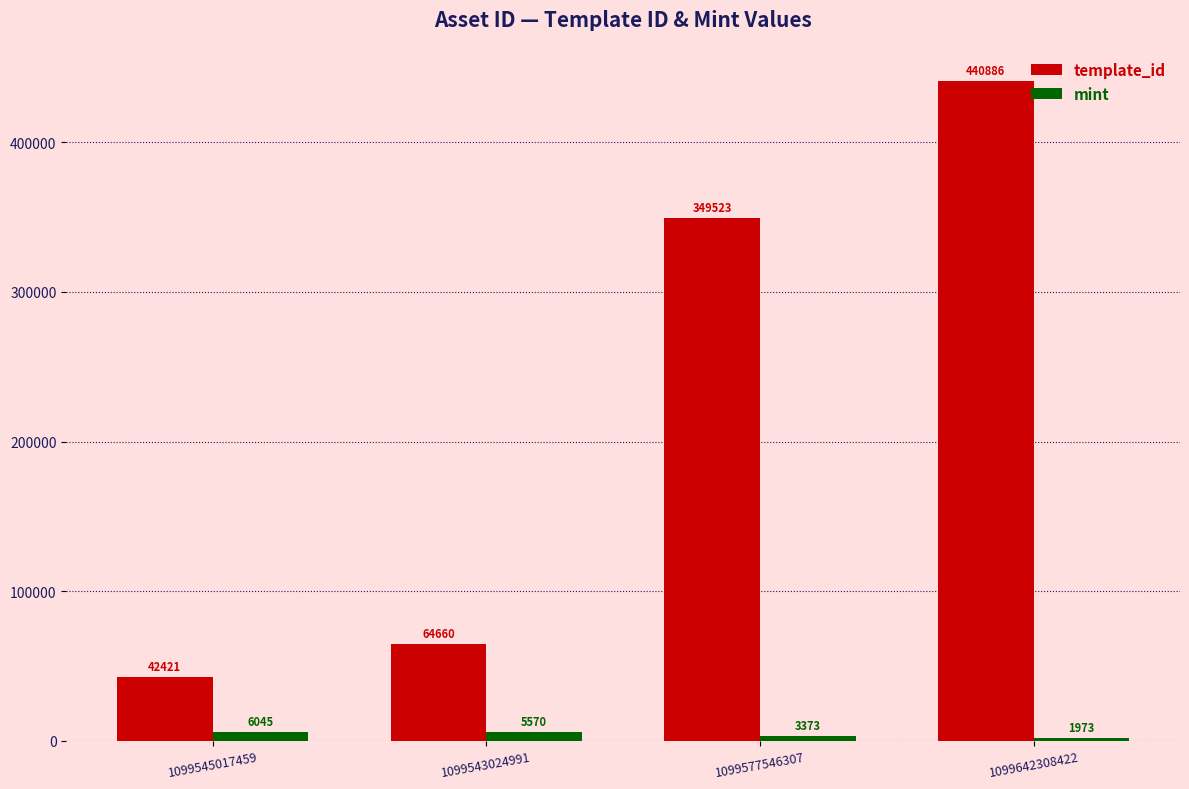

What is the difference between the maximum and second lowest values in the template_id series?

376226